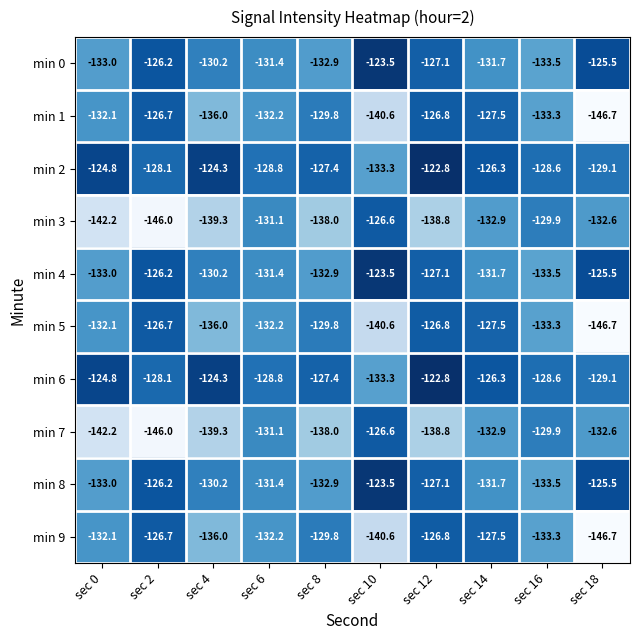

Is it true that min 9 equals -59.0 at sec 0?

False